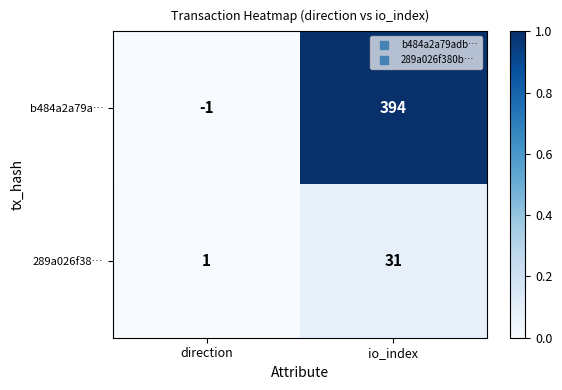

What is the difference between the 289a026f38… values at io_index and direction?

30